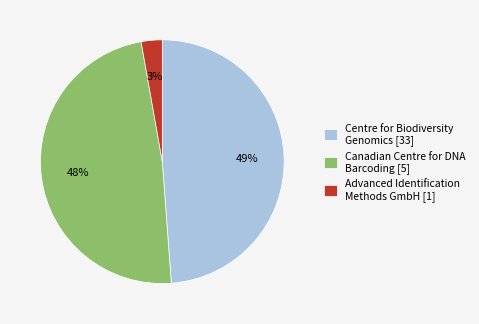

Count the number of slices in the pie.

3